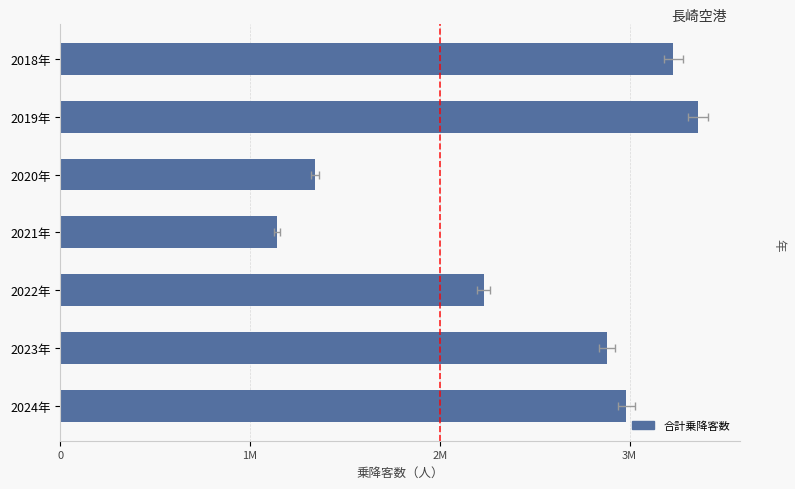

What is the approximate value at 2023年, to the nearest 50?

2880000